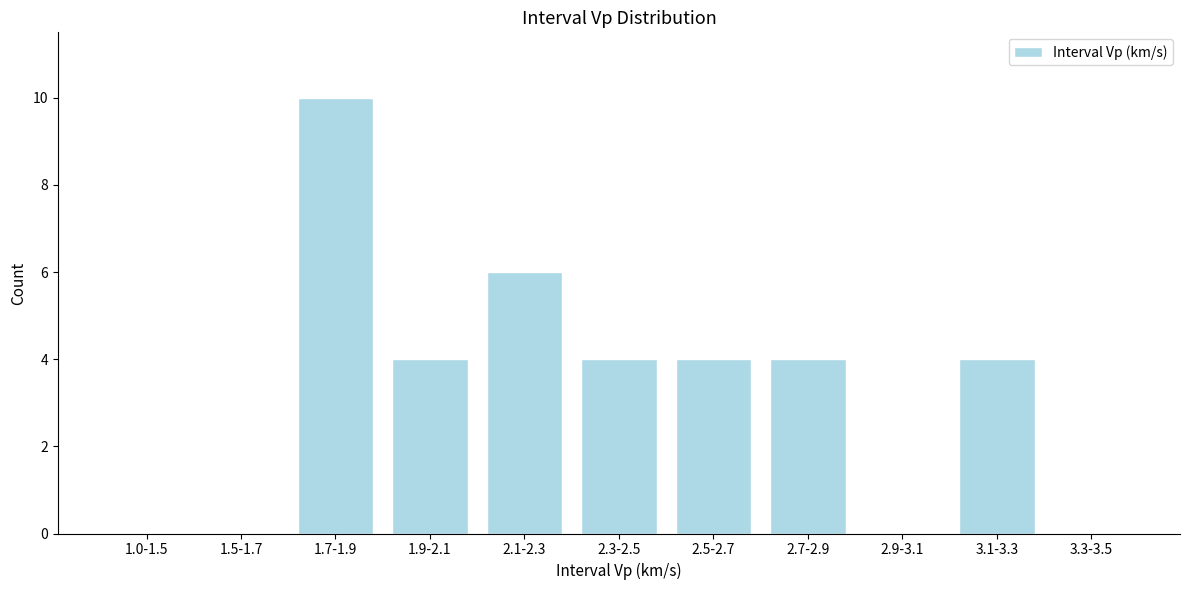

Reading right to left, transcribe all the data shown in this chart.

3.3-3.5=0	3.1-3.3=4	2.9-3.1=0	2.7-2.9=4	2.5-2.7=4	2.3-2.5=4	2.1-2.3=6	1.9-2.1=4	1.7-1.9=10	1.5-1.7=0	1.0-1.5=0